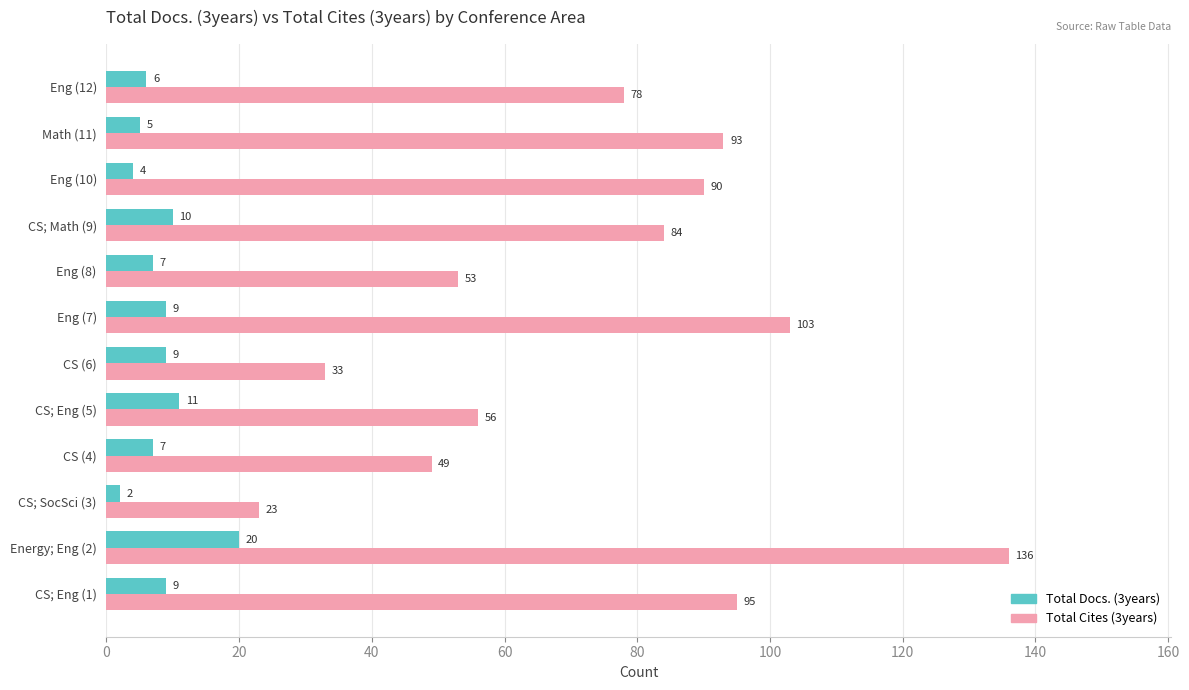

Which series has the largest range (max minus min)?

Total Cites (3years)